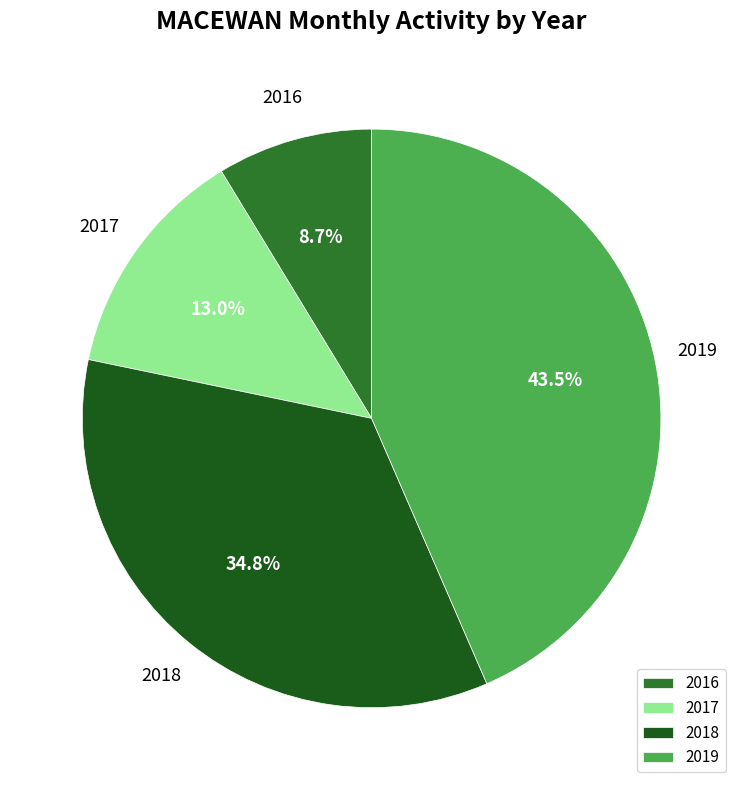

How many slices are in this pie chart?

4